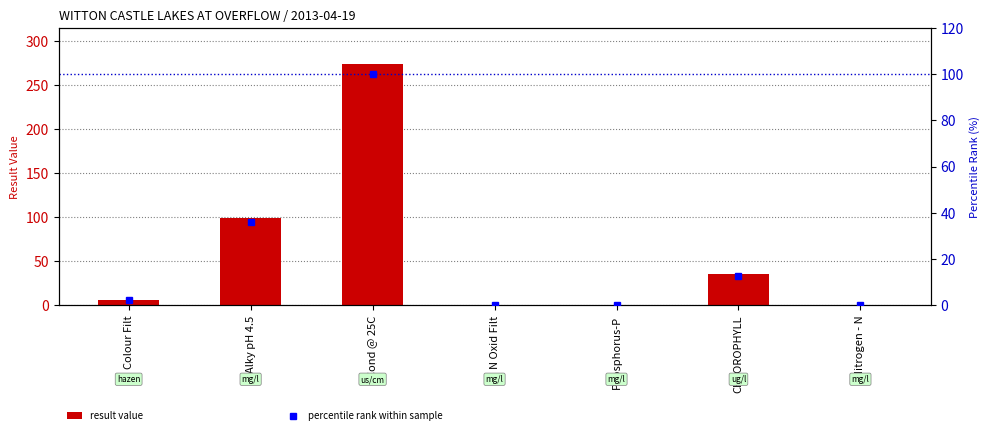

The percentile rank within sample series shows 0.1 at Nitrogen - N. True or false?

False